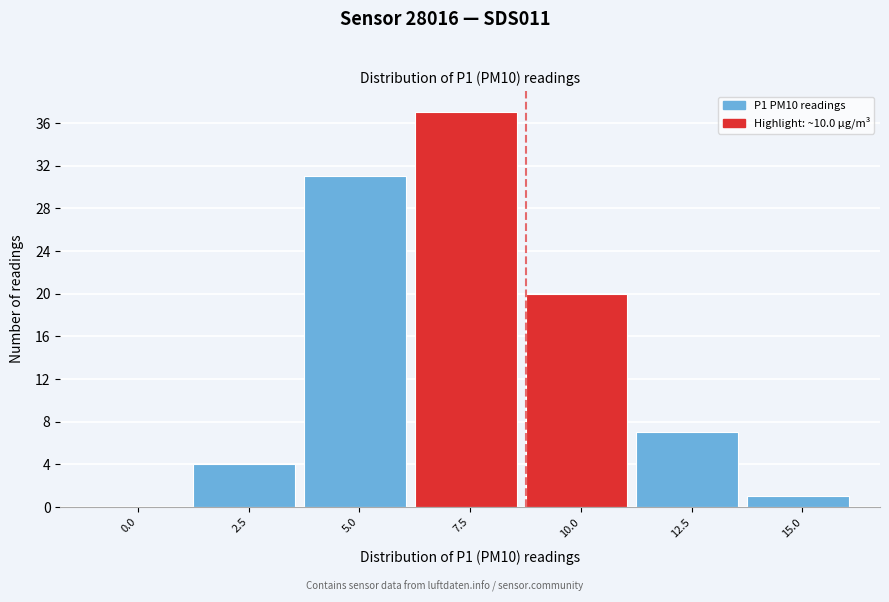

Reading left to right, extract all data points from this chart.

0.0=0	2.5=4	5.0=31	7.5=37	10.0=20	12.5=7	15.0=1